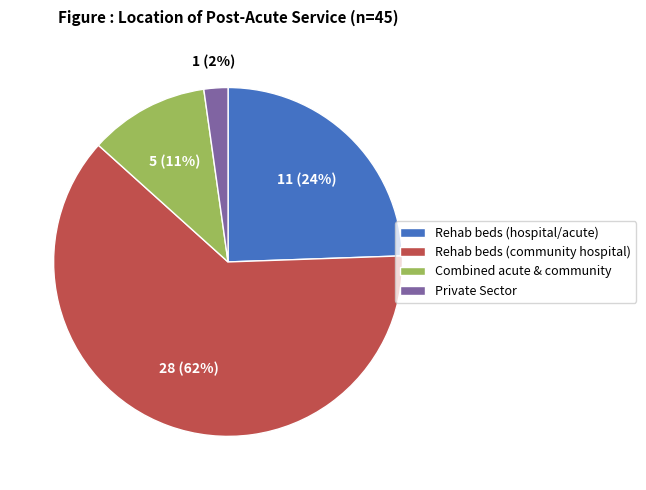

To the nearest percent, what portion does Private Sector represent?

2%